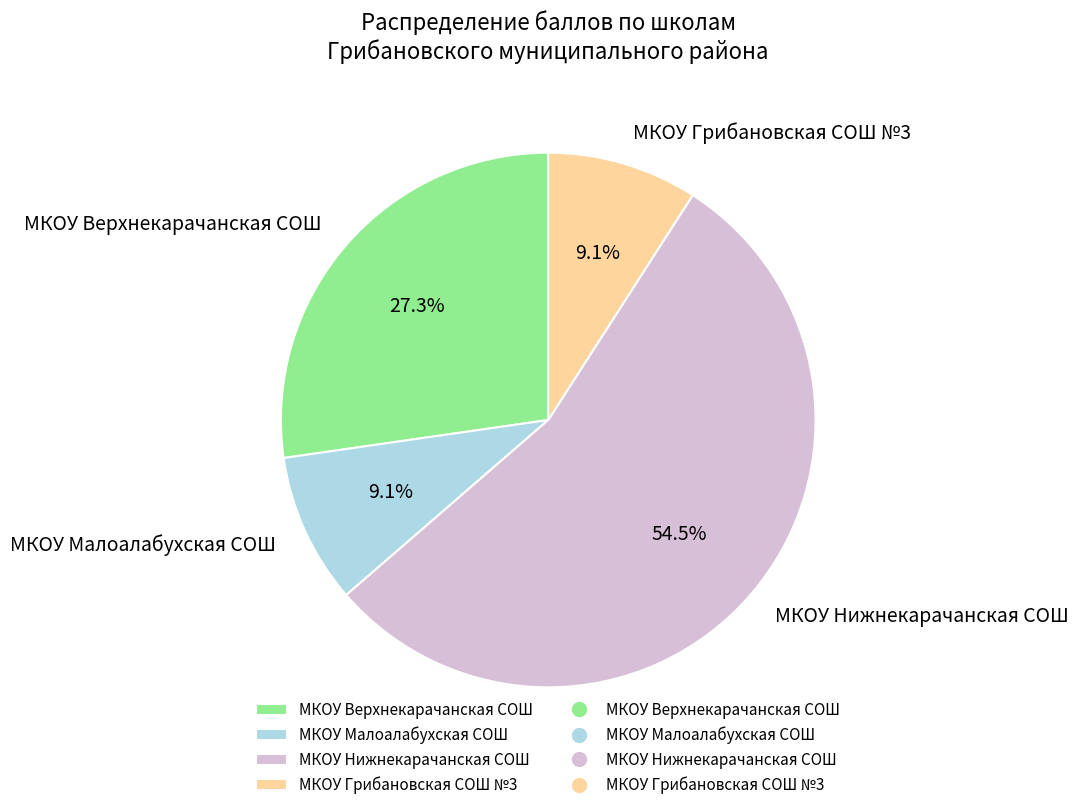

Is МКОУ Верхнекарачанская СОШ the majority of the pie?

No